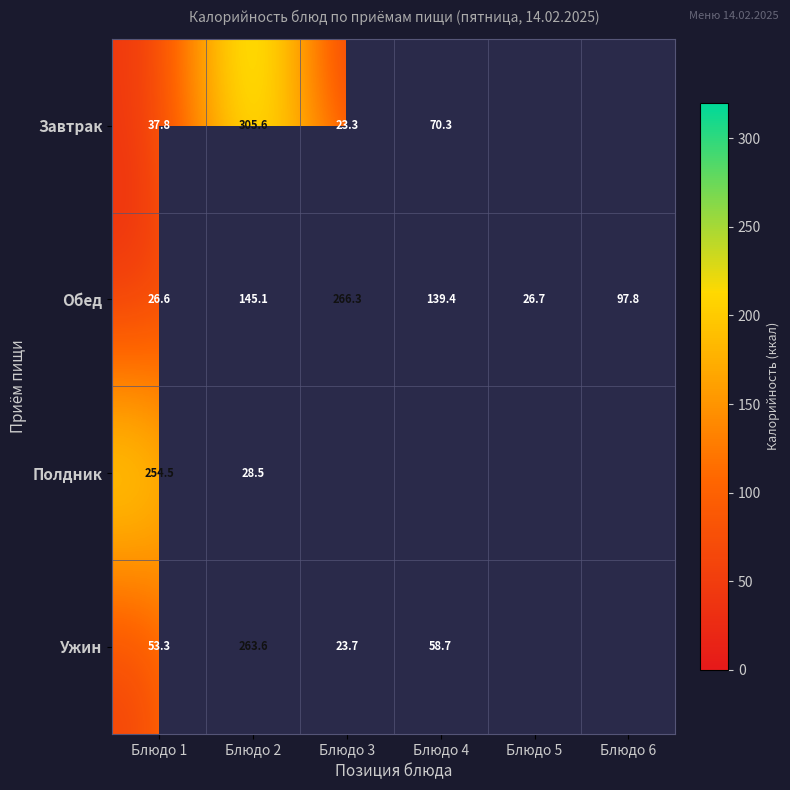

Rank the series at Блюдо 2 from lowest to highest value.

Полдник, Обед, Ужин, Завтрак